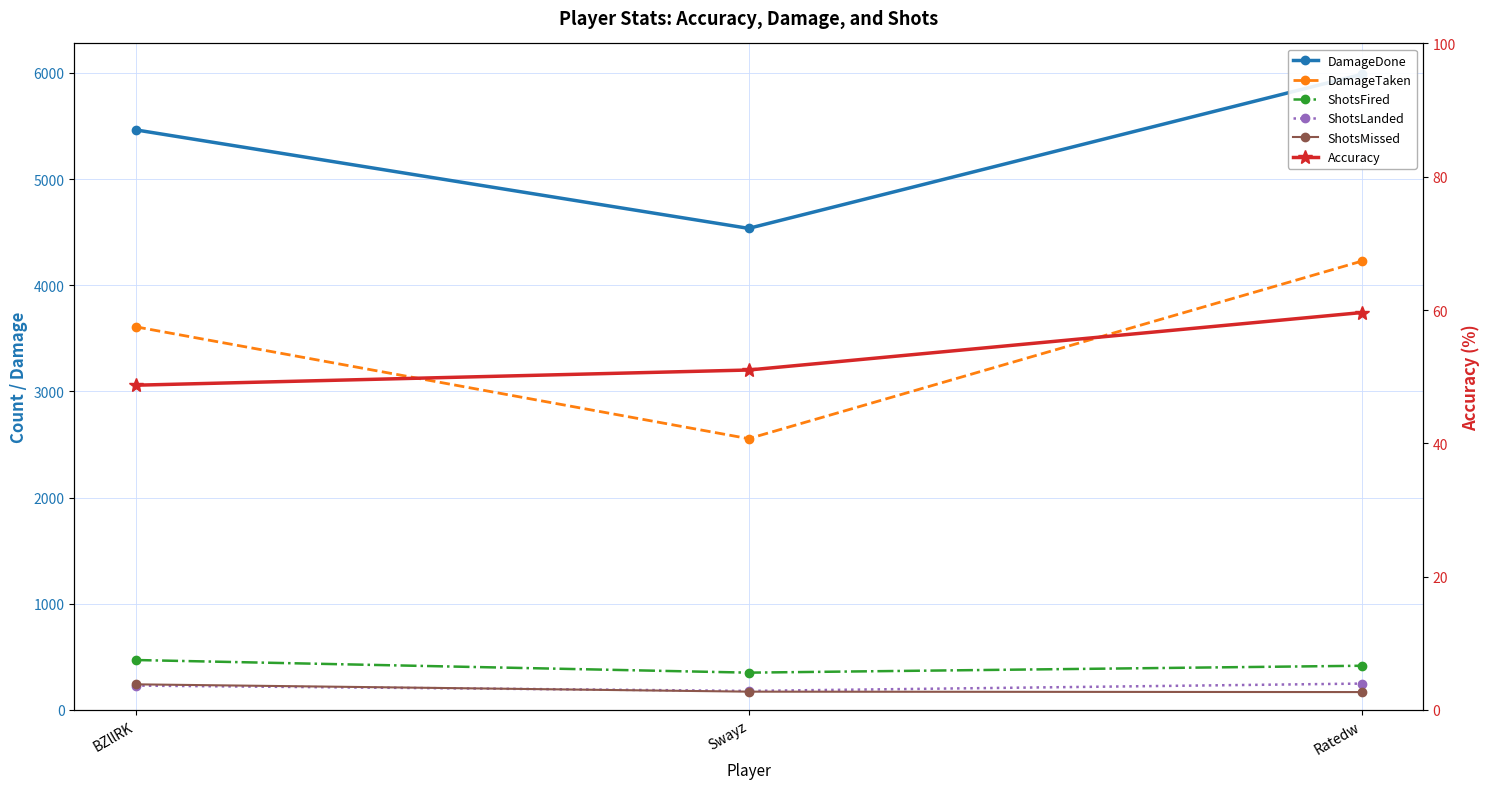

What value does the ShotsLanded series have at BZllRK?

229.0